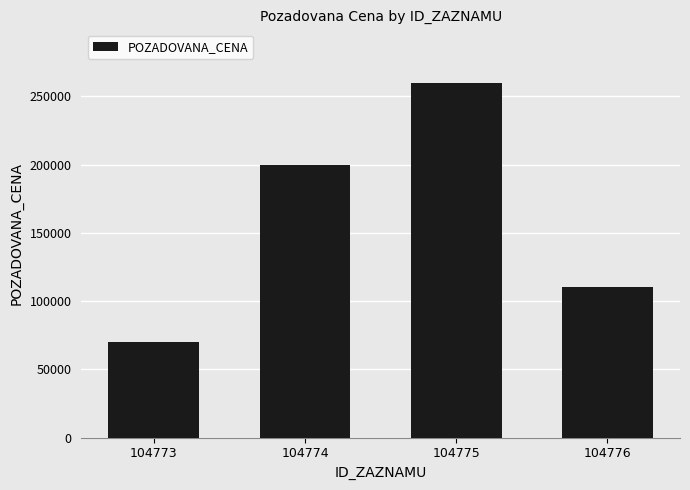

What is the difference between the values at 104773 and 104774?

130000